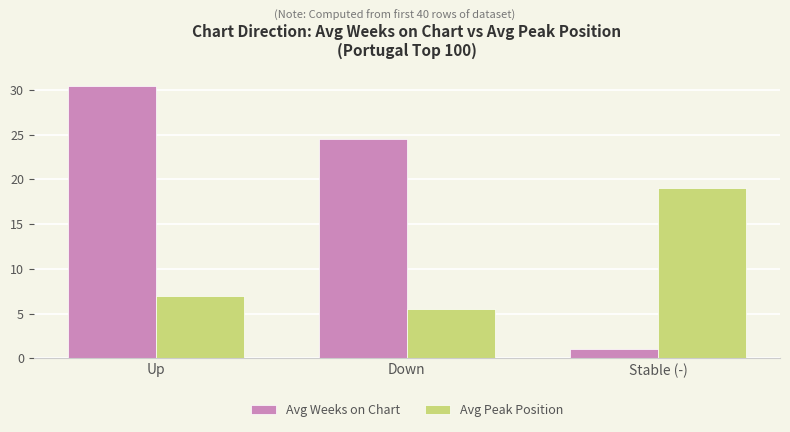

Reading right to left, list all the values displayed in this chart.

Avg Weeks on Chart: Stable (-)=1.0	Down=24.5	Up=30.5
Avg Peak Position: Stable (-)=19.0	Down=5.5	Up=7.0